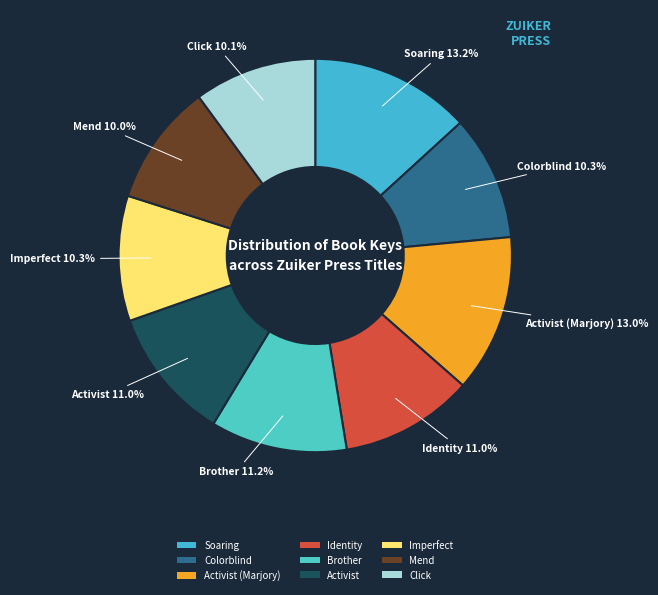

Do Activist and Identity together represent more than half of the pie?

No